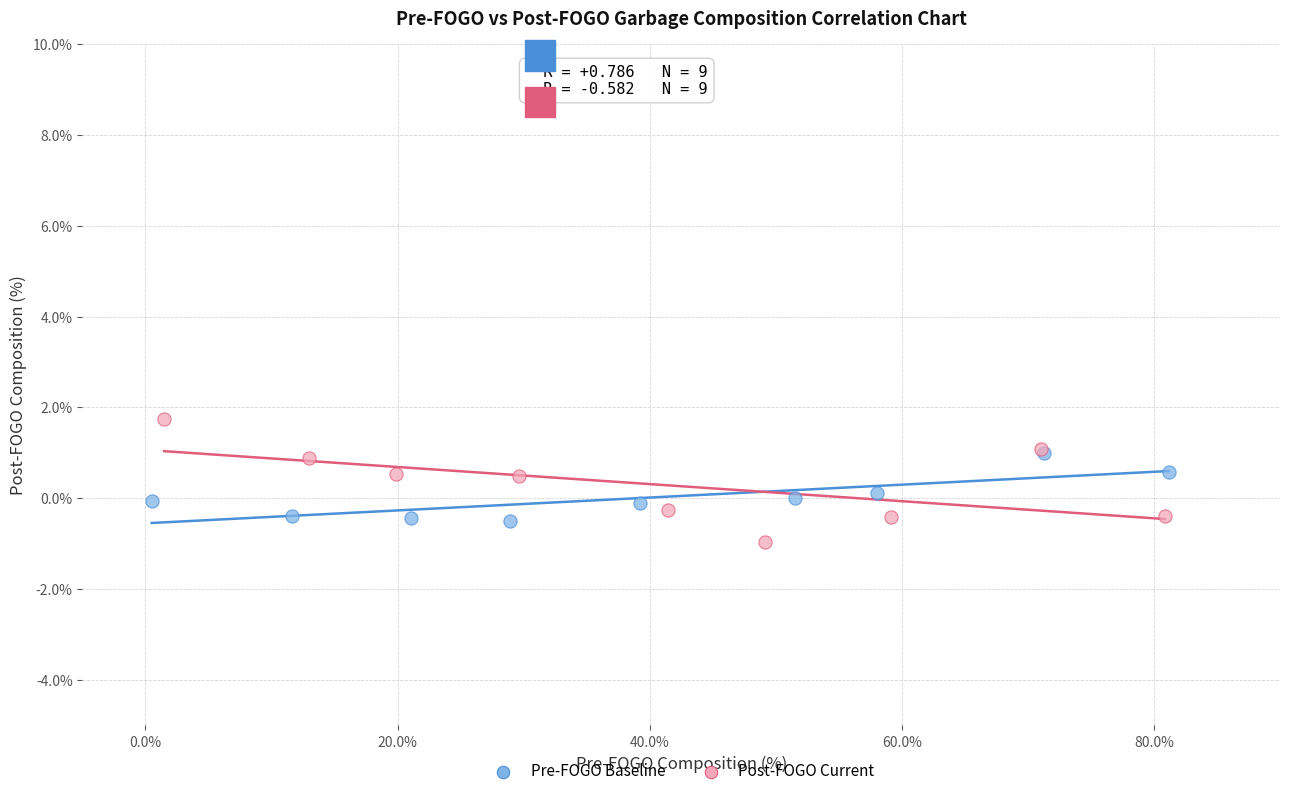

Which series contains the lowest Y value?

Post-FOGO Current